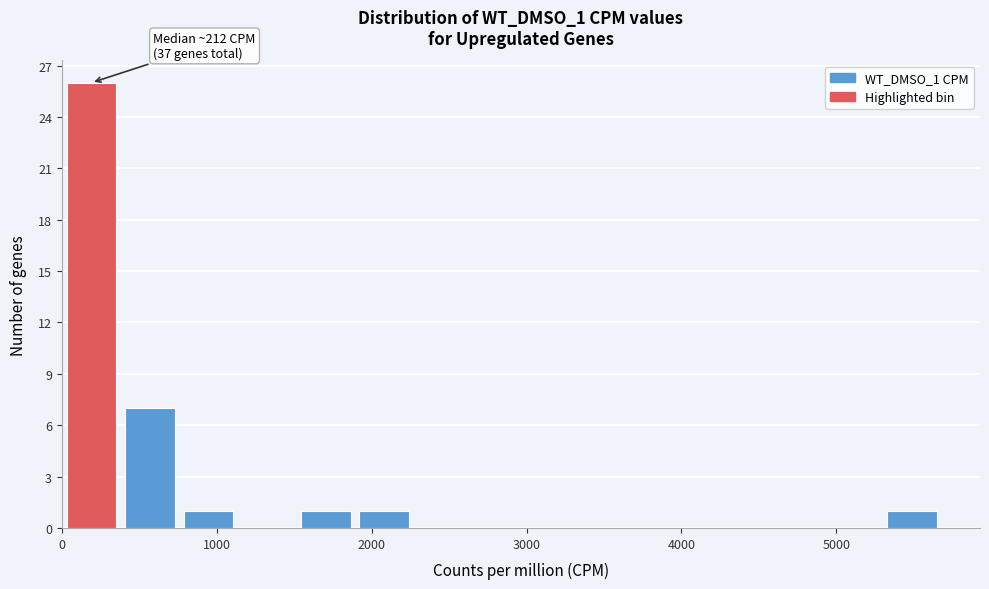

Read against the x-axis, roughly where is the centre of the tallest bar?

200